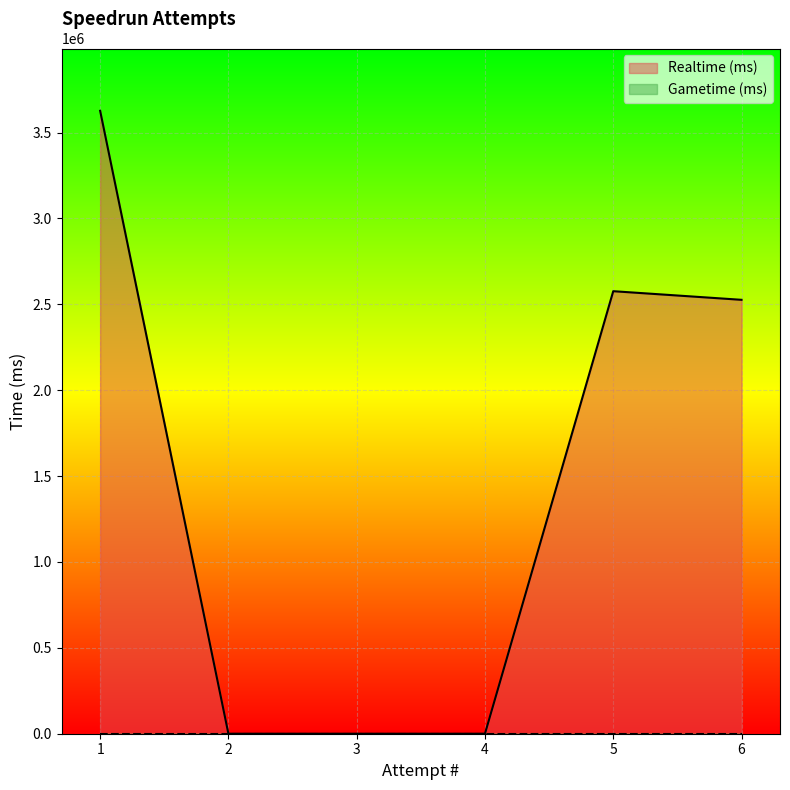

What is the value of the 1st point from the left?

3626712